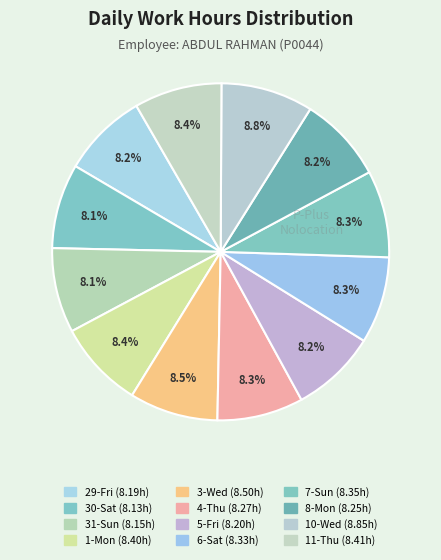

Which category has the smallest portion of the pie?

30-Sat